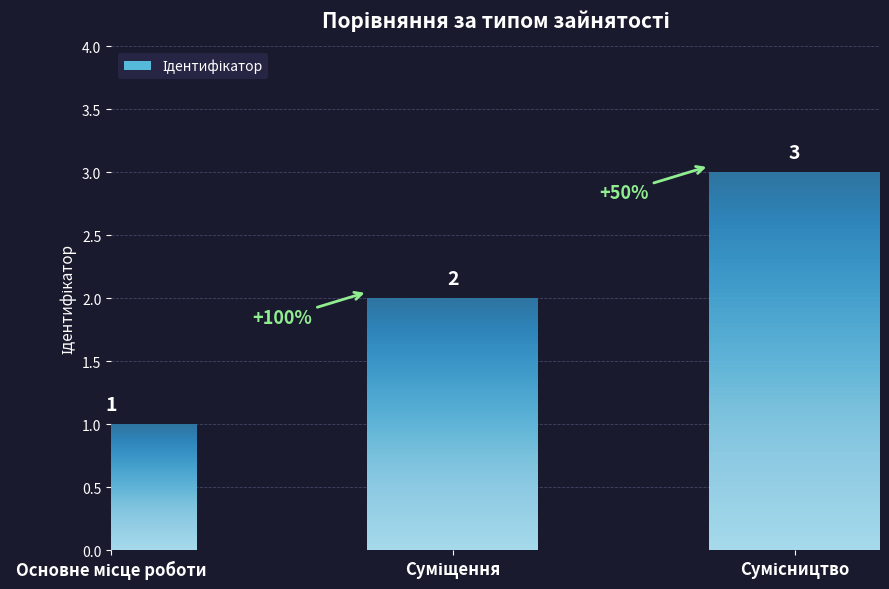

How many categories are shown in the chart?

3